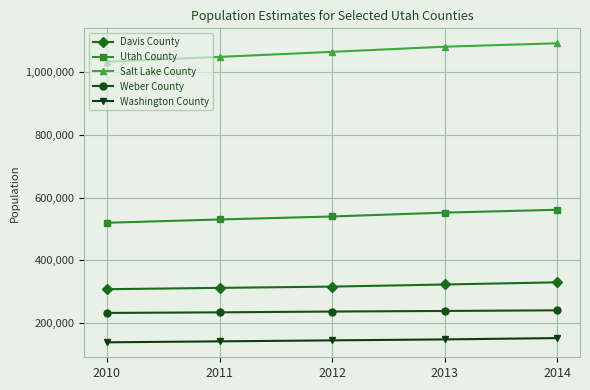

True or false: Utah County and Davis County intersect in this chart.

False